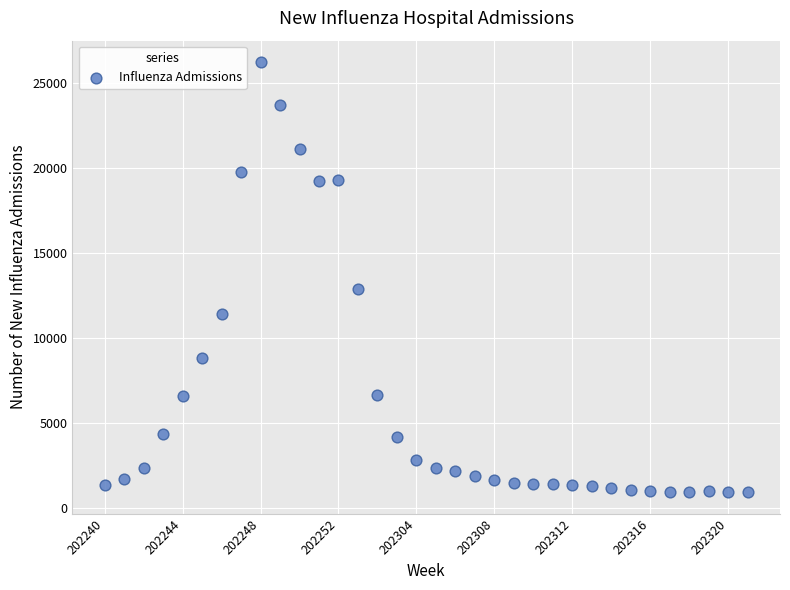

What Y value in the scatter plot is closest to 13566?

12879